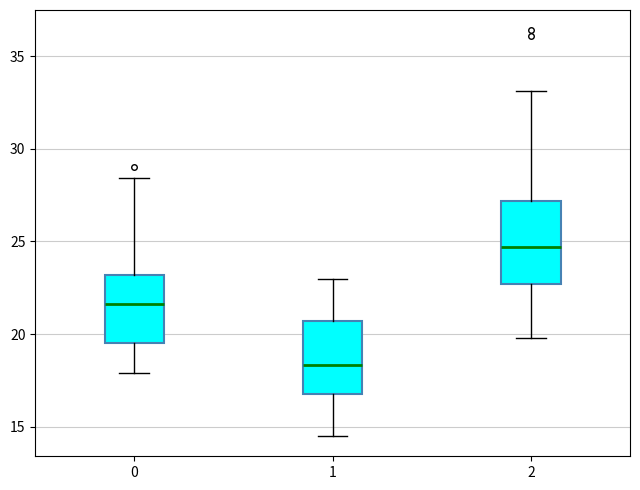

Reading left to right, transcribe this box plot: for each box, give where its median line is, the range the box spans, and where its two whiskers end, as read against the y-axis. The values are not printed on the chart, so give them approximately, as read against the axis.

0: median 21.5, box 19.5 to 23.0, whiskers 18.0 to 28.5
1: median 18.5, box 17.0 to 20.5, whiskers 14.5 to 23.0
2: median 24.5, box 22.5 to 27.0, whiskers 20.0 to 33.0